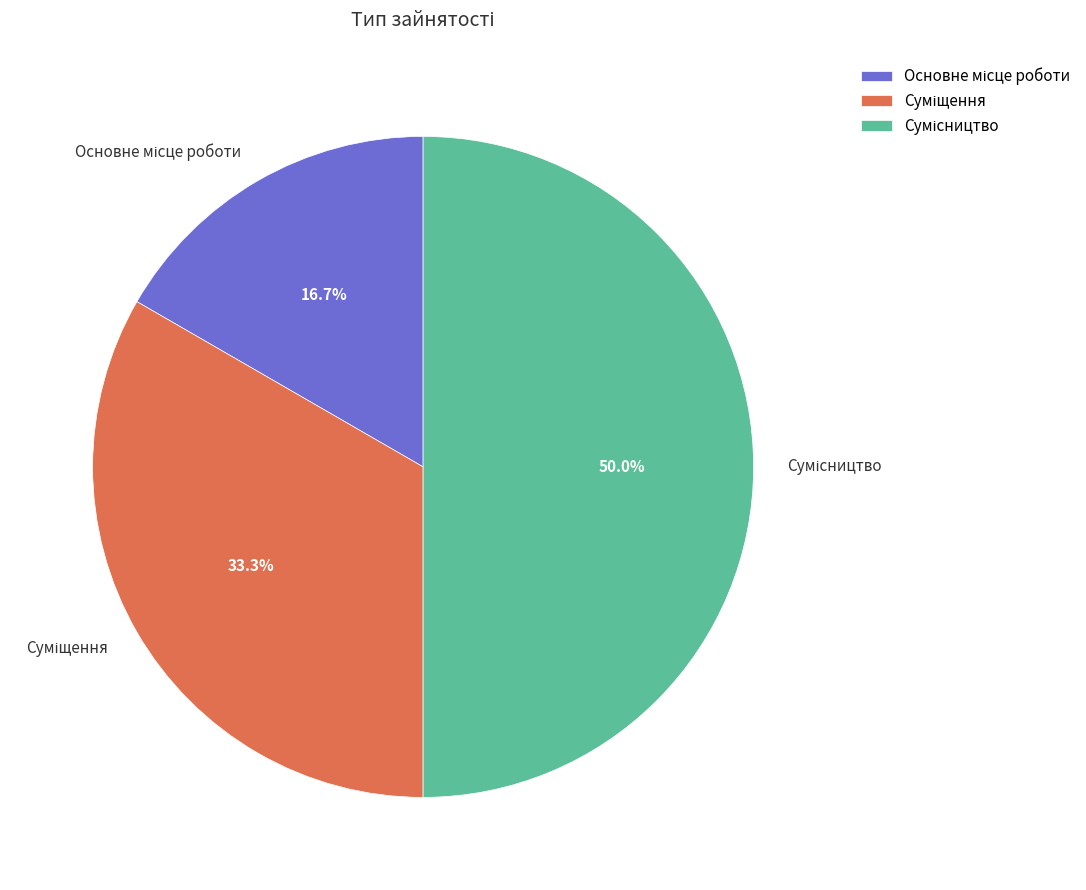

Count the number of slices in the pie.

3